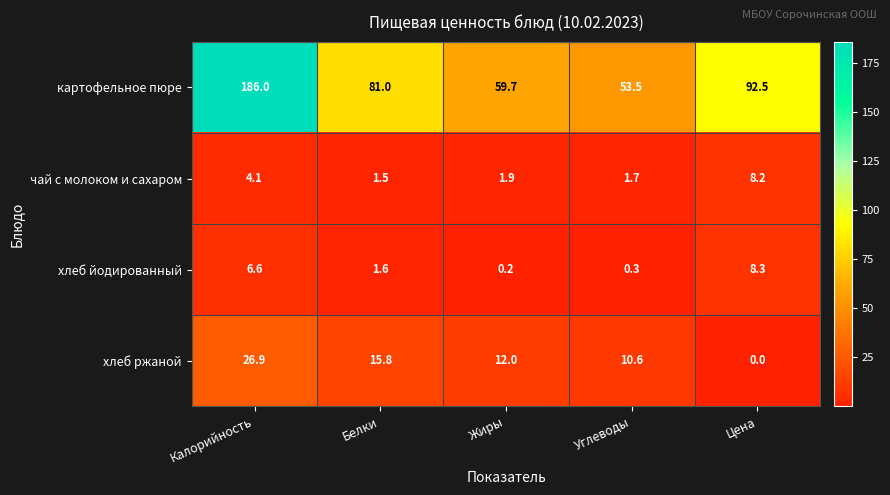

Reading right to left, list all the values displayed in this chart.

картофельное пюре: Цена=92.5	Углеводы=53.5	Жиры=59.7	Белки=81.0	Калорийность=186.0
чай с молоком и сахаром: Цена=8.2	Углеводы=1.7	Жиры=1.9	Белки=1.5	Калорийность=4.1
хлеб йодированный: Цена=8.3	Углеводы=0.3	Жиры=0.2	Белки=1.6	Калорийность=6.6
хлеб ржаной: Цена=0.0	Углеводы=10.6	Жиры=12.0	Белки=15.8	Калорийность=26.9